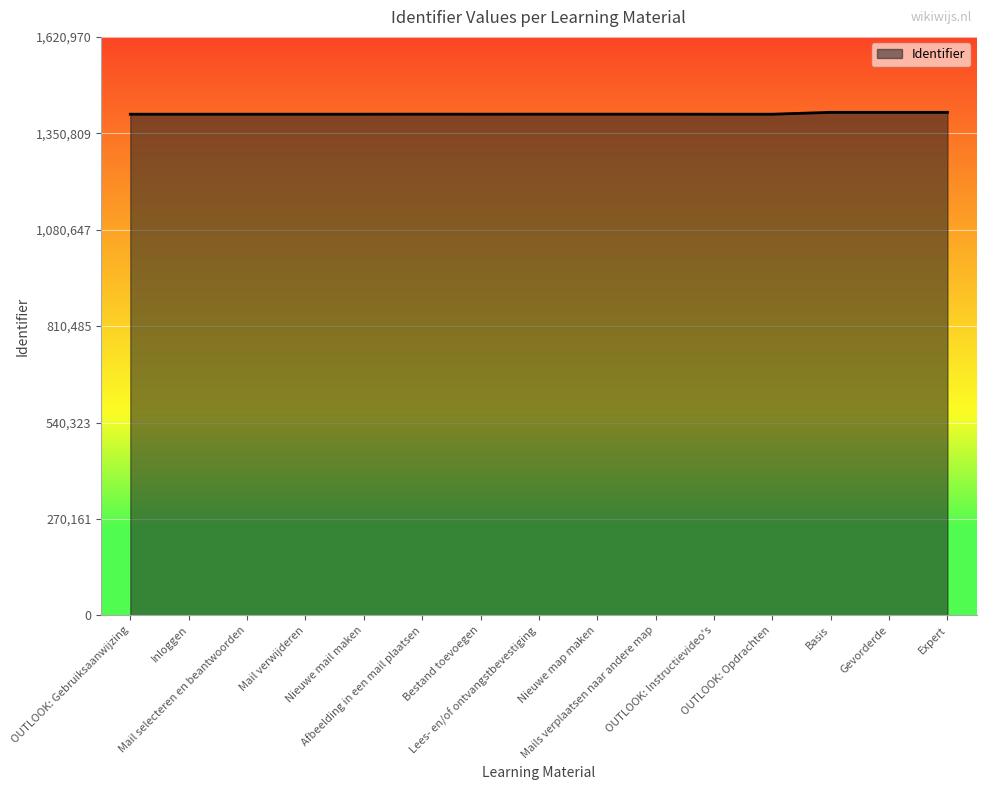

How many lines are shown in the chart?

1